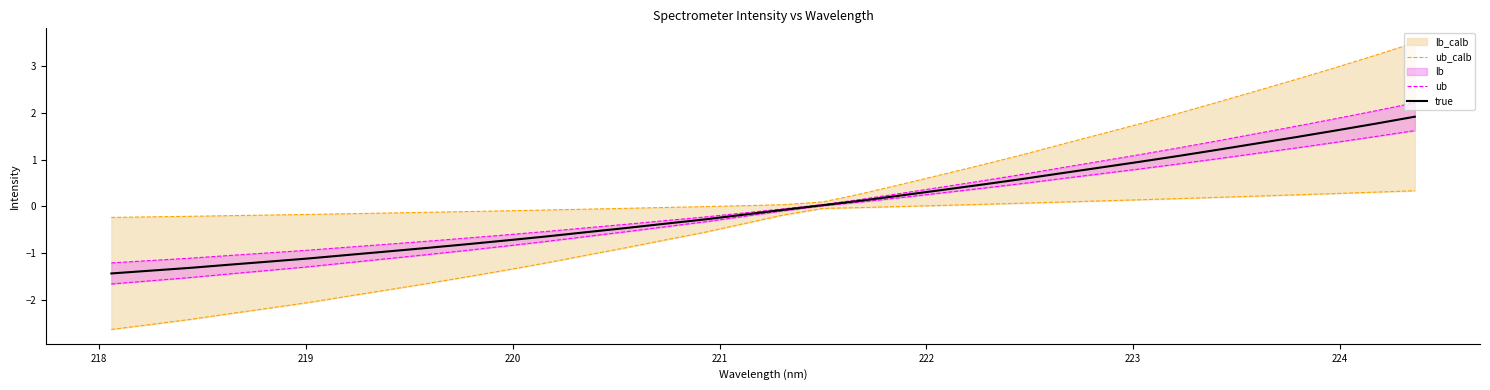

What is the highest value of the true series?

1.9